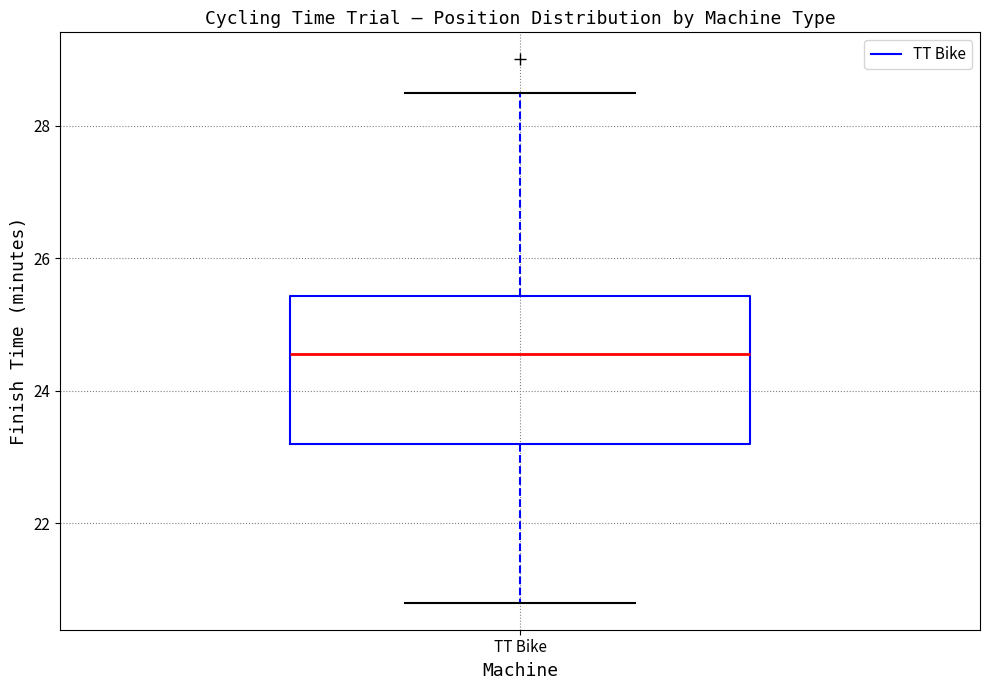

Transcribe this box plot: give where the median line is, the range the box spans, and where the two whiskers end, as read against the y-axis. The values are not printed on the chart, so give them approximately, as read against the axis.

median 24.6, box 23.2 to 25.4, whiskers 20.8 to 28.6